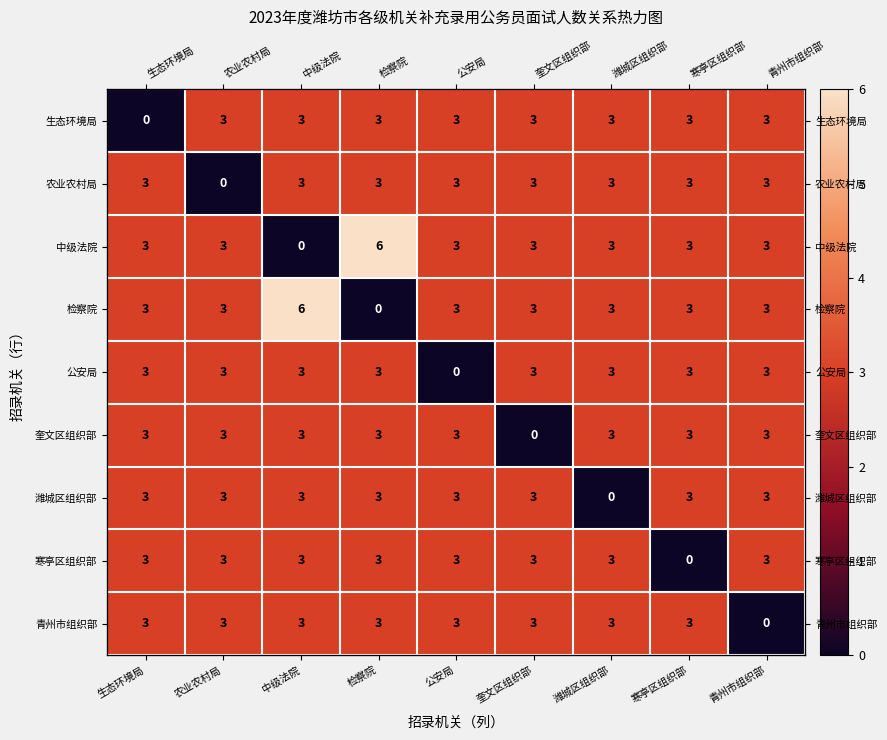

Which has a higher value, 潍城区组织部 or 寒亭区组织部?

潍城区组织部